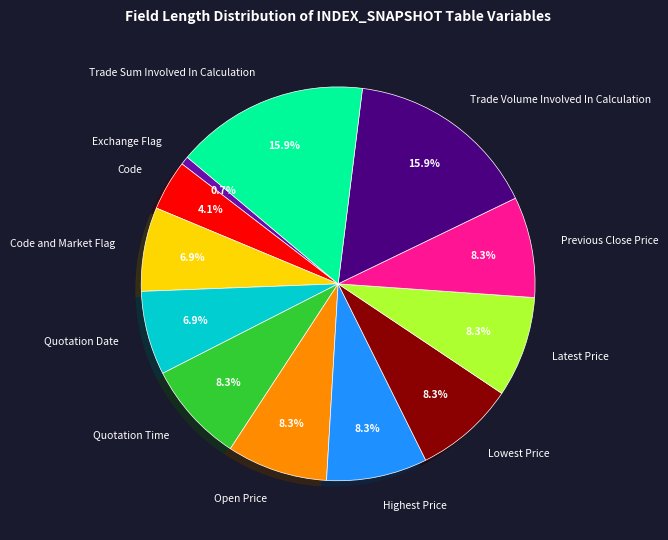

To the nearest percent, what is the combined percentage of Exchange Flag and Trade Volume Involved In Calculation?

17%